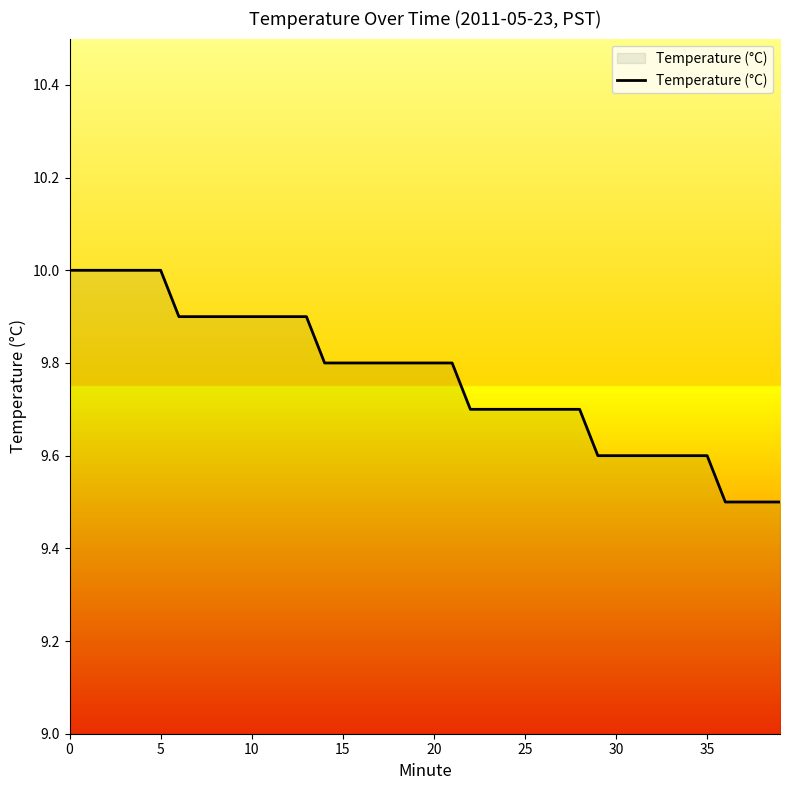

What is the difference between the maximum and minimum values?

0.5